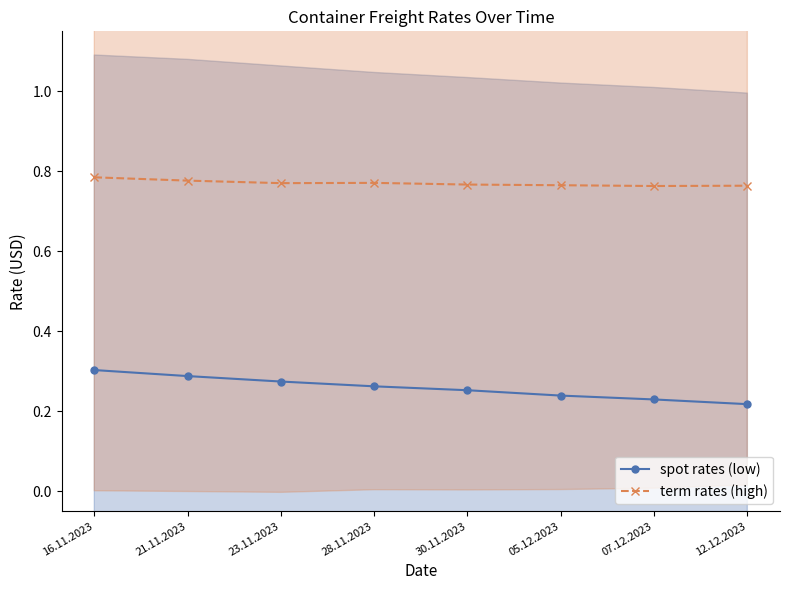

What are all the series names shown in the legend?

spot rates (low), term rates (high)